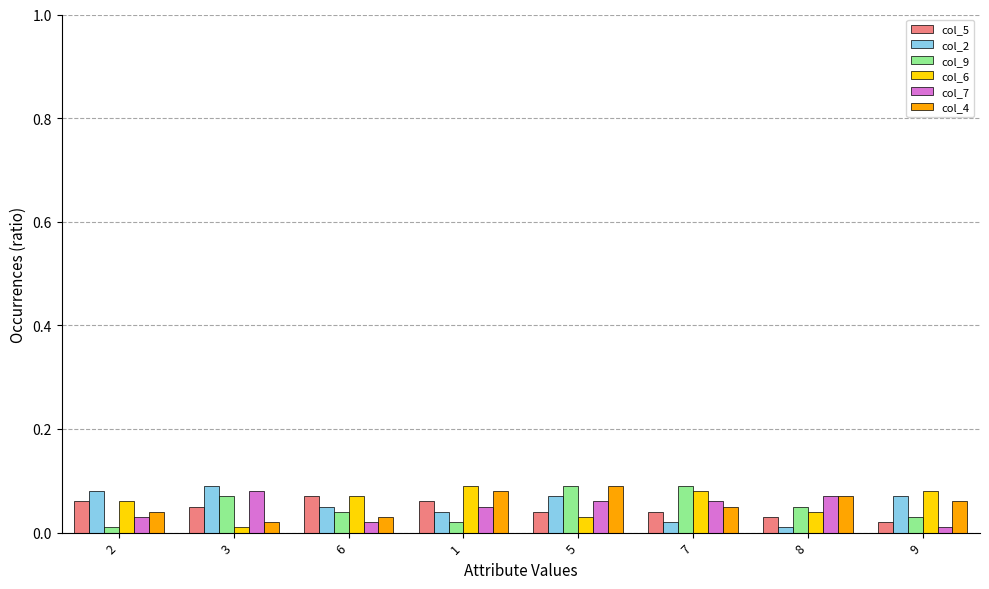

True or false: col_4 has a value of 0.0 at 2.

True